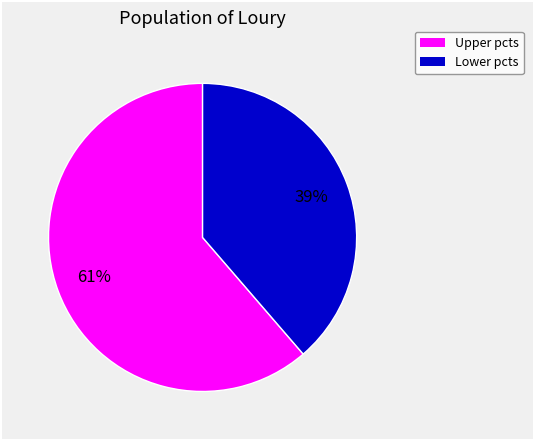

Does any single category account for the majority?

Yes